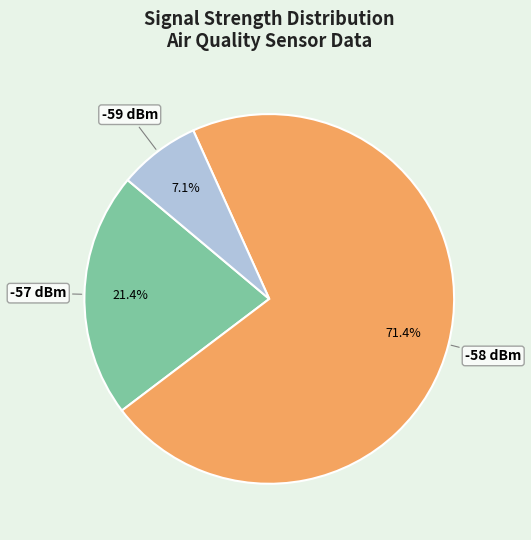

How much of the chart is everything except -57 dBm?

78.6%